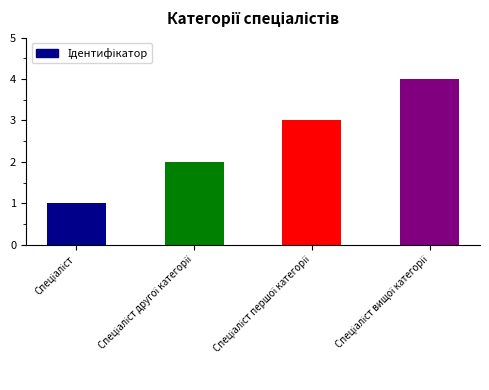

What is the difference between the maximum and minimum values?

3